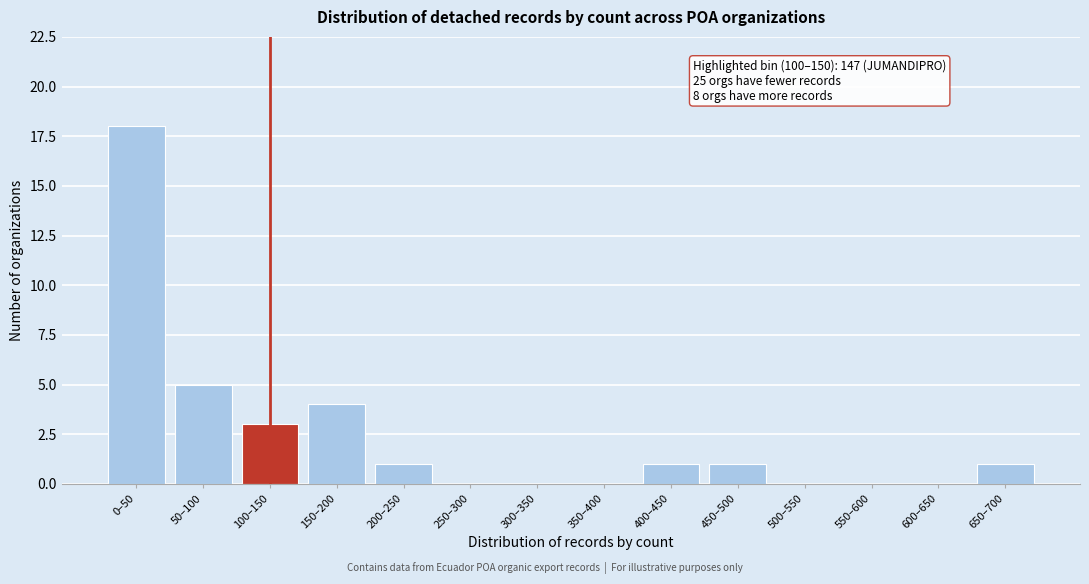

Reading left to right, transcribe all the data shown in this chart.

0–50=18	50–100=5	100–150=3	150–200=4	200–250=1	250–300=0	300–350=0	350–400=0	400–450=1	450–500=1	500–550=0	550–600=0	600–650=0	650–700=1